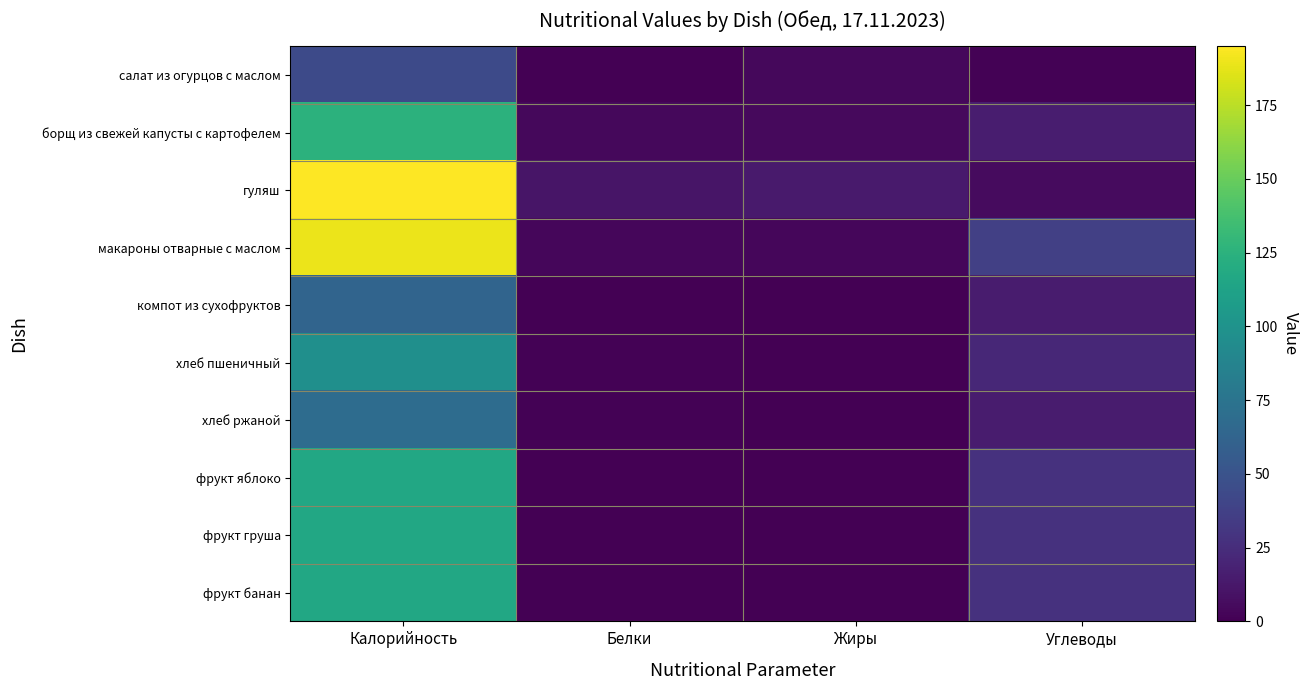

What is the maximum value shown in the chart?

195.0